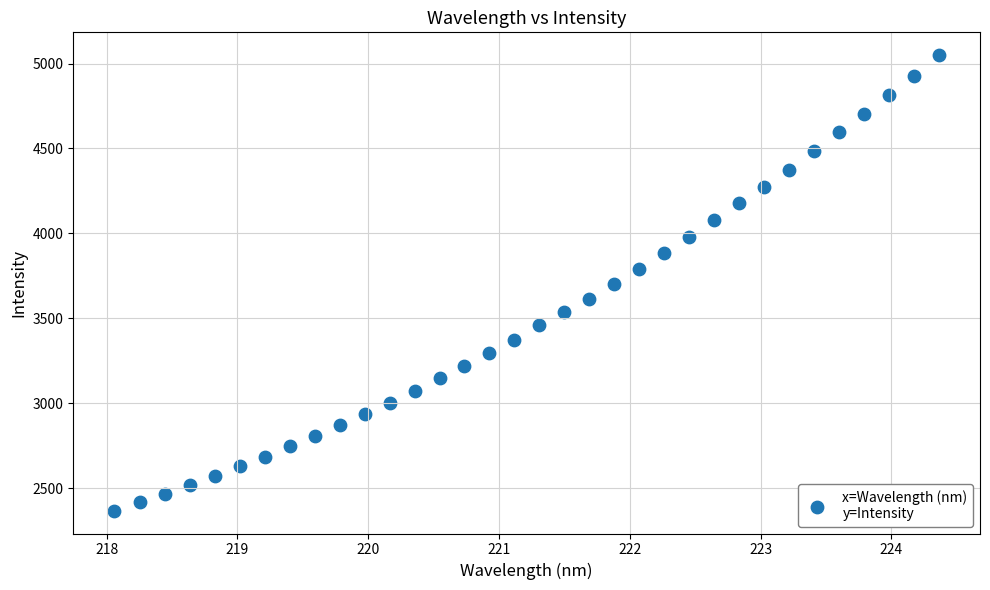

What is the range of Y values (max minus min)?

2683.1